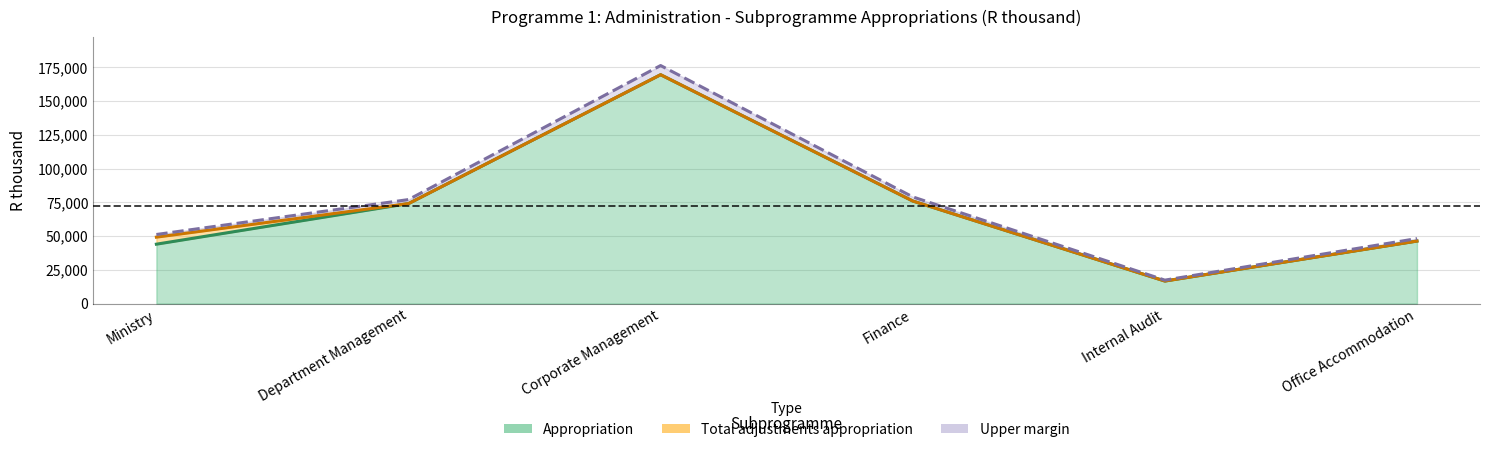

How many data points does each series have?

6